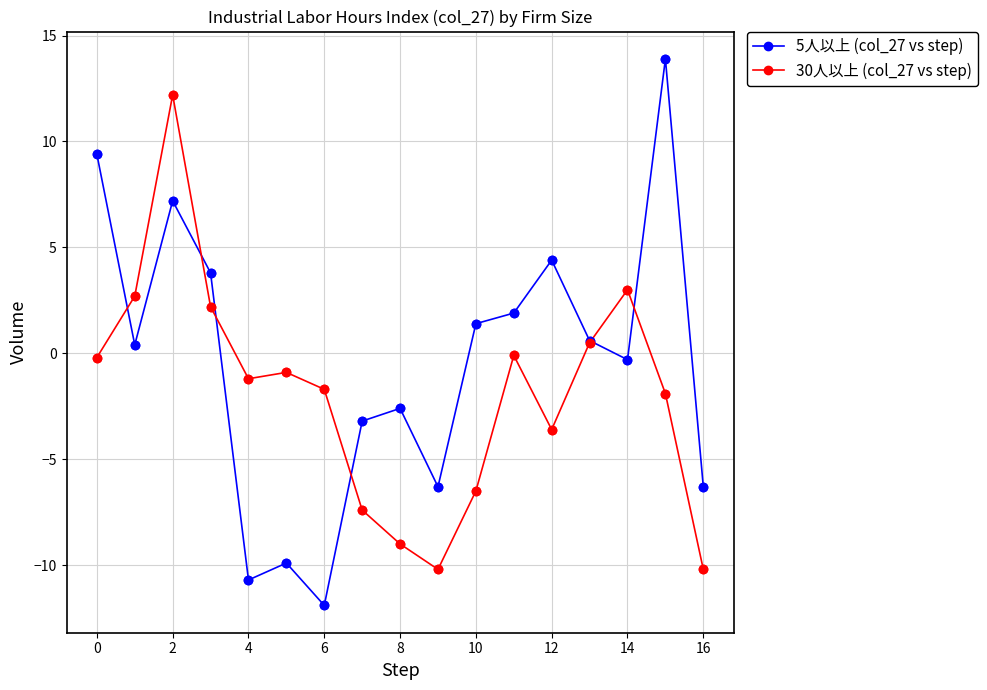

Which series has the largest total across all categories?

5人以上 (col_27 vs step)